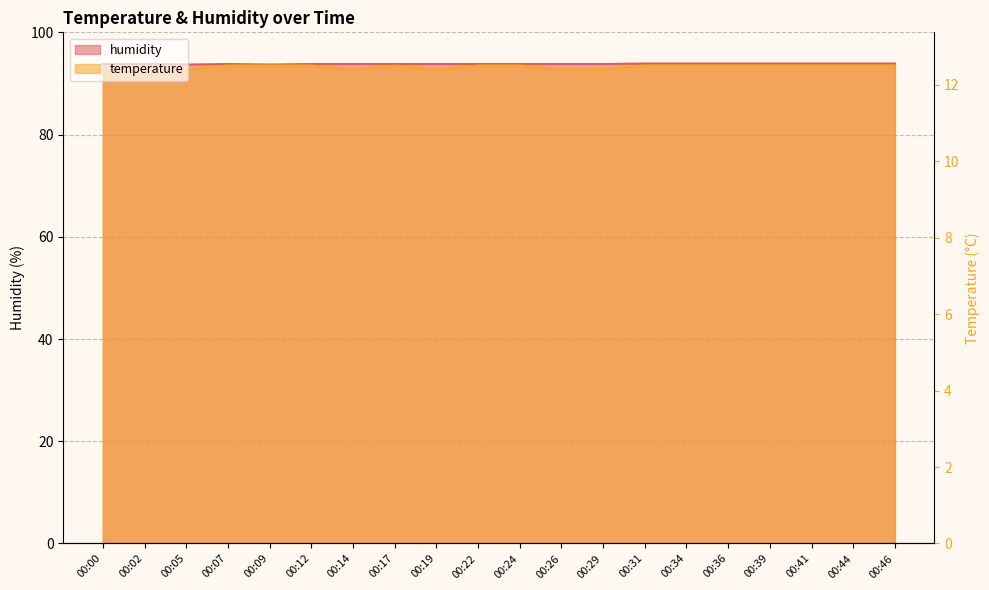

At which label does humidity reach its peak?

00:31